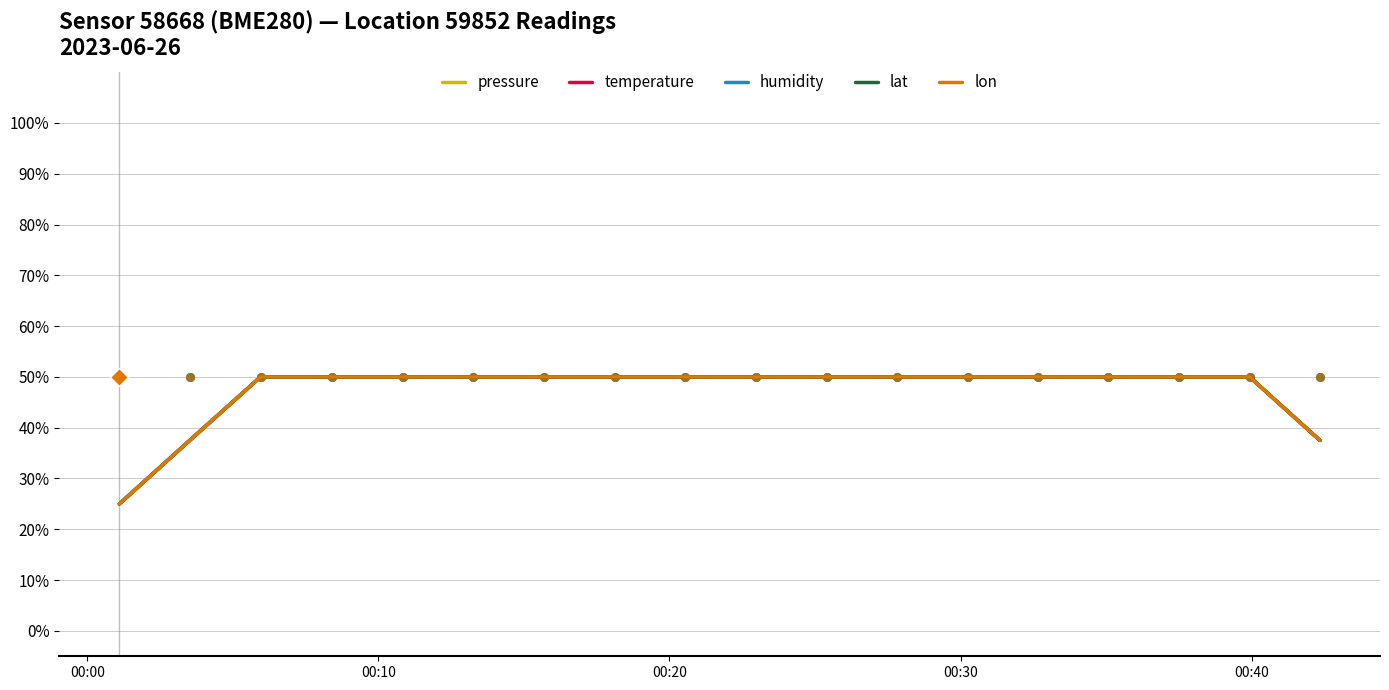

At which category is the sum across all series the highest?

00:20